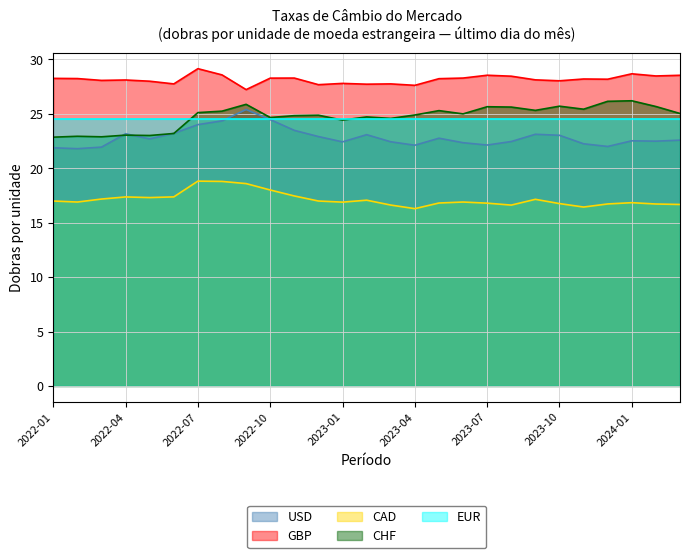

Where is the first local minimum for USD?

2022-02